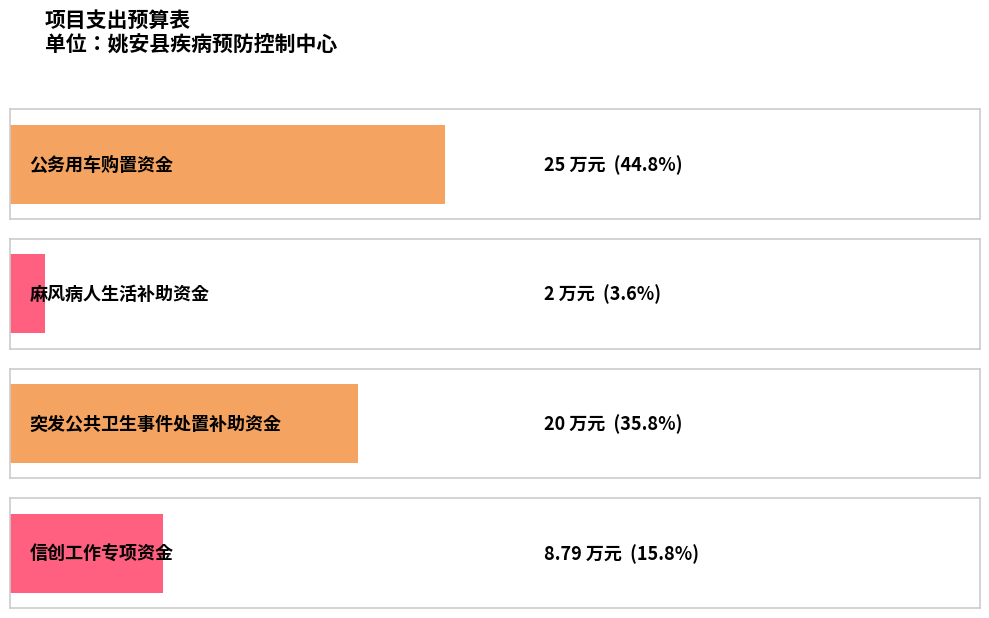

Count the number of data series in this chart.

1